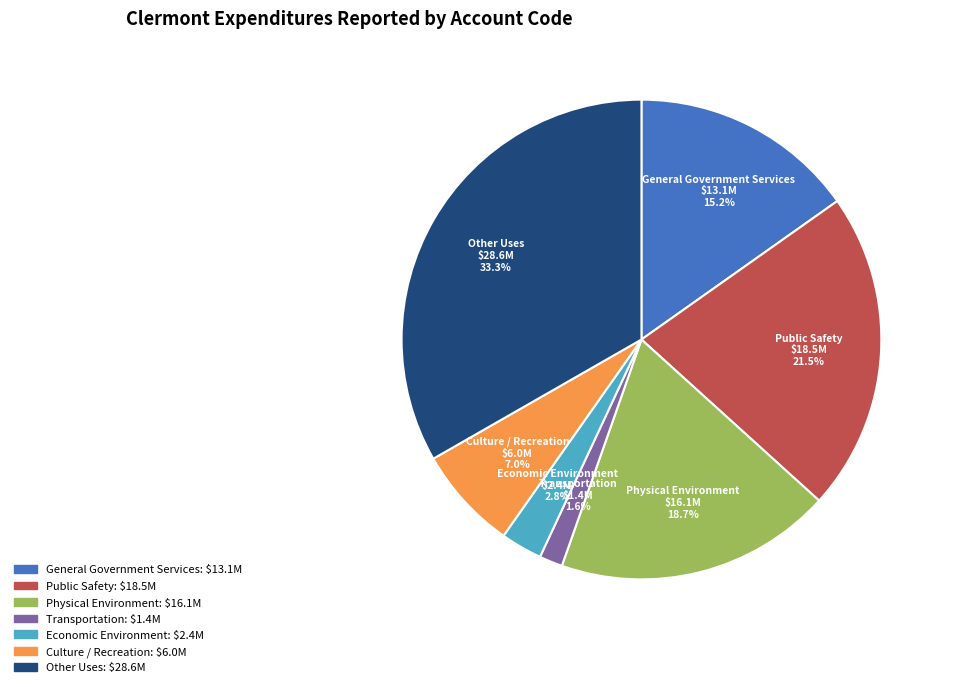

What is the largest slice in the pie chart?

Other Uses